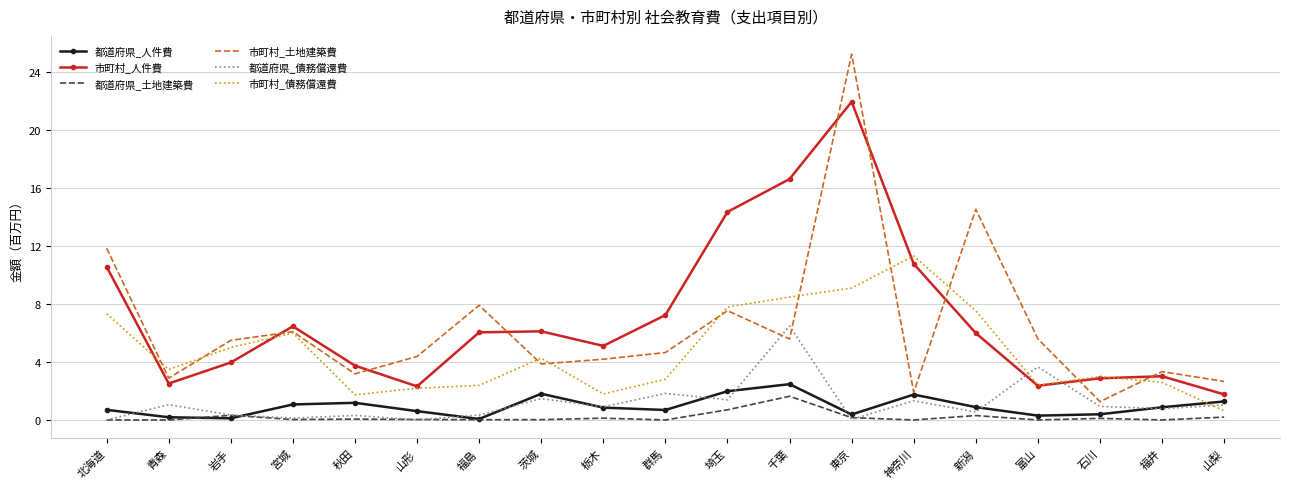

Is it true that 市町村_債務償還費 equals 1.8 at 栃木?

True